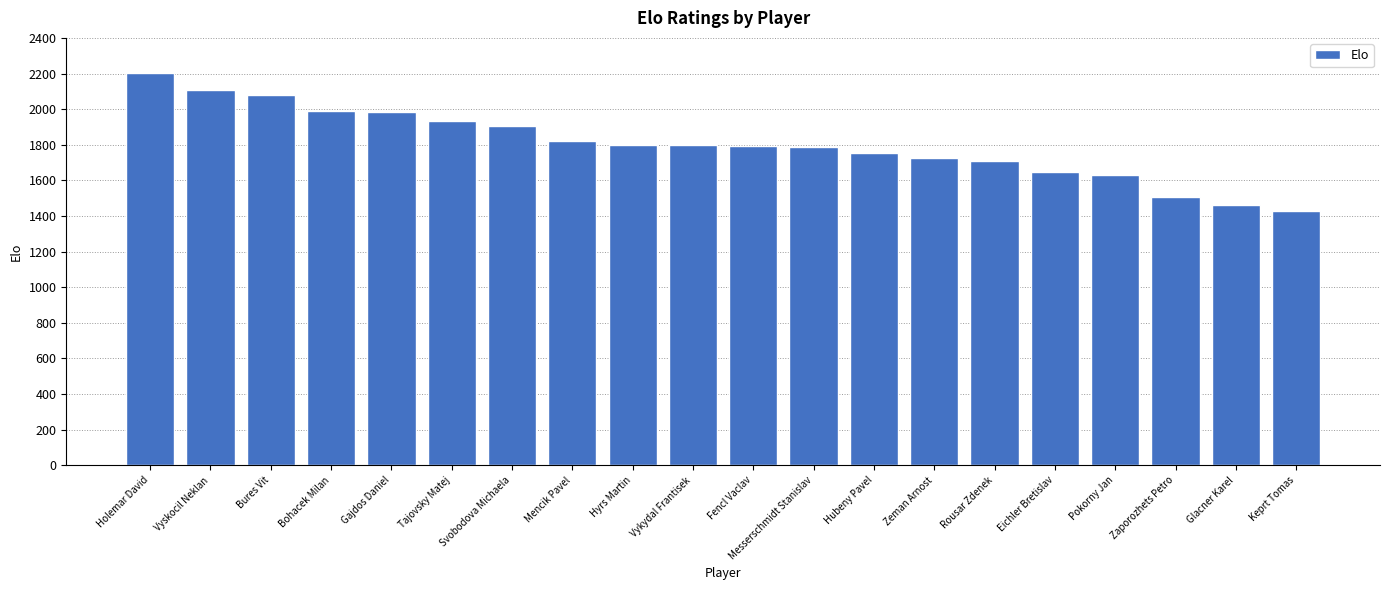

What is the minimum value shown in the chart?

1429